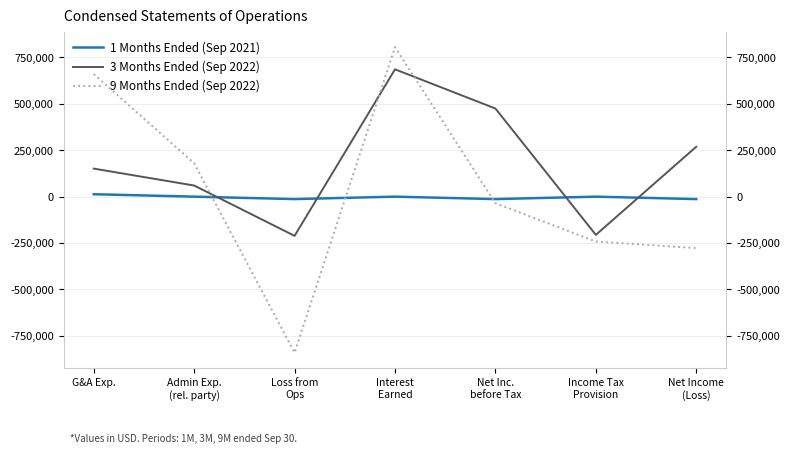

What is the label of the 3rd point from the right?

Net Inc.
before Tax